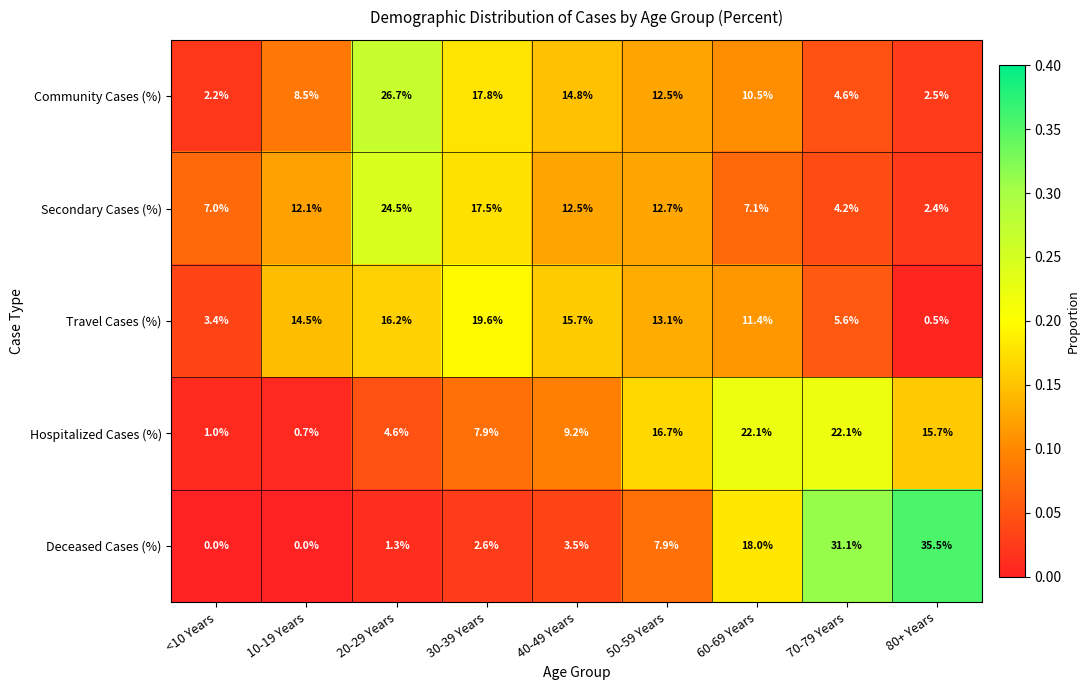

What is the sum of all Deceased Cases (%) values?

99.9